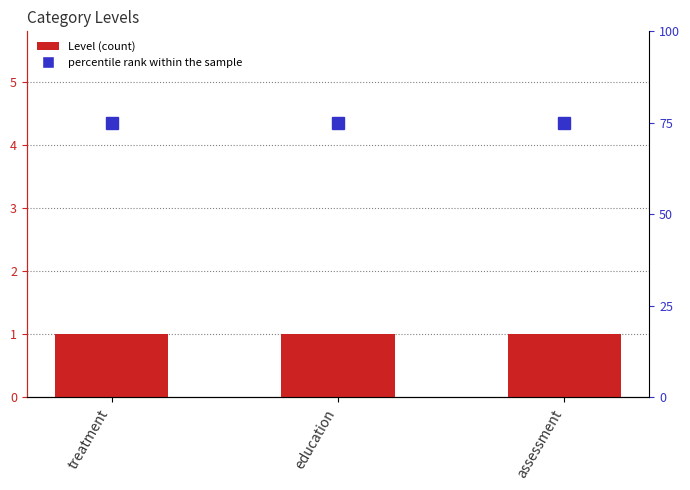

How many groups of bars are there?

3